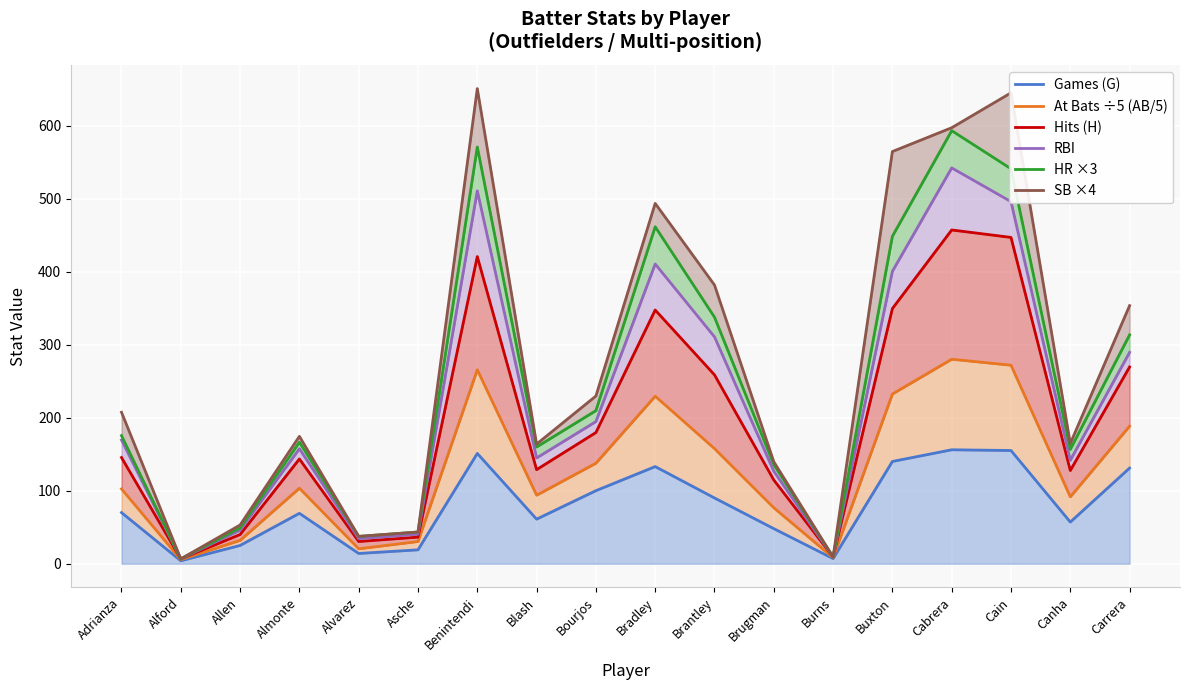

Rank the series at Adrianza from lowest to highest value.

Games (G), At Bats ÷5 (AB/5), Hits (H), RBI, HR ×3, SB ×4